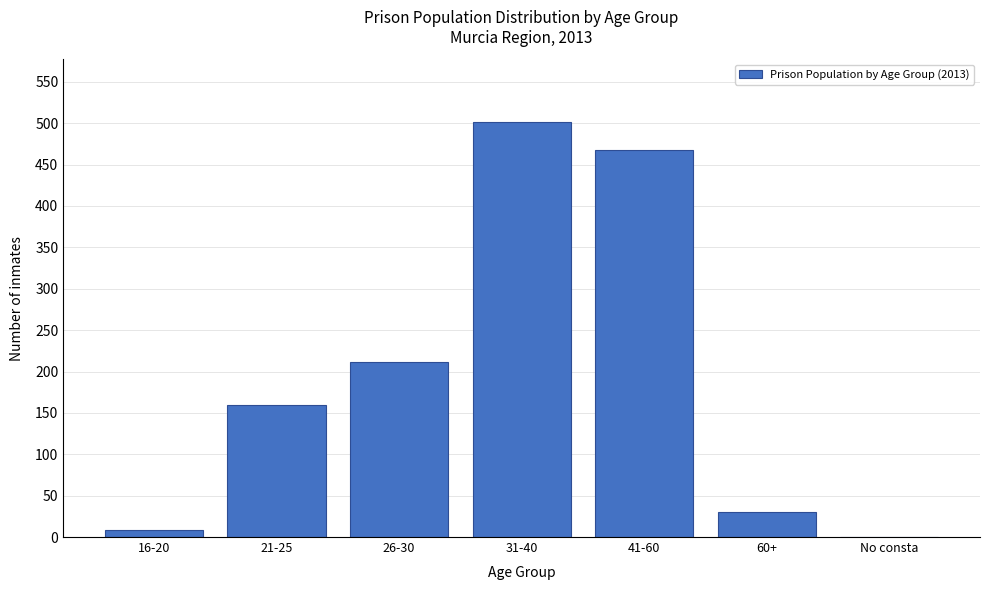

Reading left to right, list all the values displayed in this chart.

16-20=8	21-25=159	26-30=211	31-40=502	41-60=468	60+=30	No consta=0